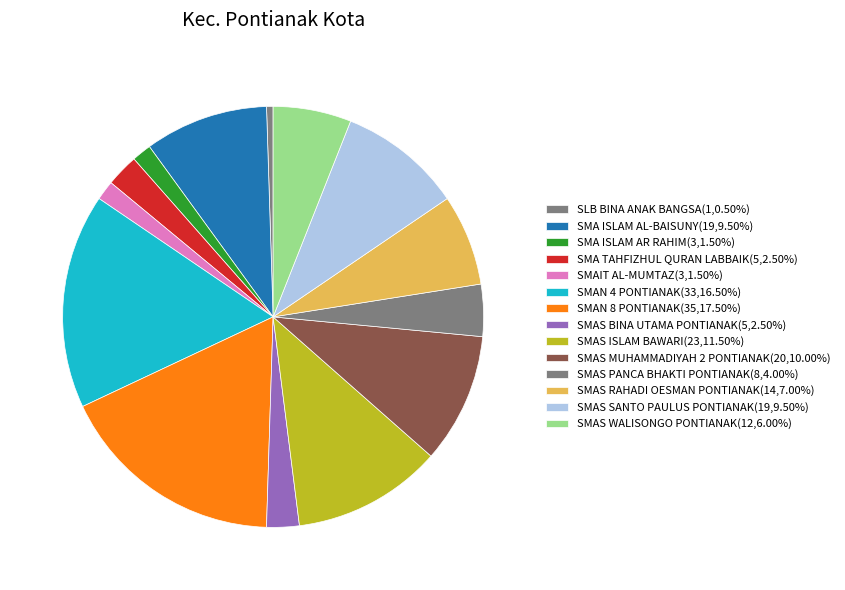

True or false: SMA ISLAM AL-BAISUNY accounts for 1% of the total.

False